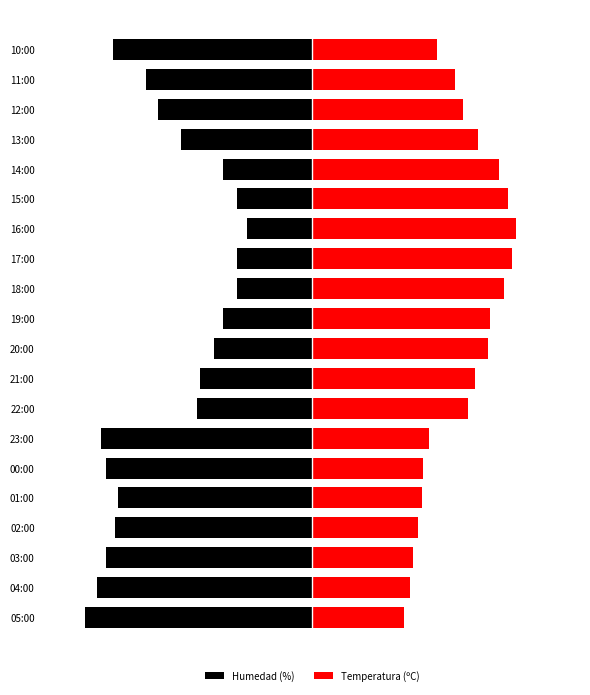

Reading left to right, list all the values displayed in this chart.

Humedad (%): 0=-33.9	1=-32.2	2=-30.8	3=-29.4	4=-29.0	5=-30.8	6=-31.5	7=-17.1	8=-16.8	9=-14.7	10=-13.3	11=-11.2	12=-11.2	13=-9.8	14=-11.2	15=-13.3	16=-19.6	17=-23.1	18=-24.8	19=-29.8
Temperatura (ºC): 0=13.7	1=14.6	2=15.1	3=15.8	4=16.4	5=16.6	6=17.4	7=23.2	8=24.3	9=26.3	10=26.6	11=28.6	12=29.8	13=30.5	14=29.3	15=27.9	16=24.7	17=22.5	18=21.4	19=18.7